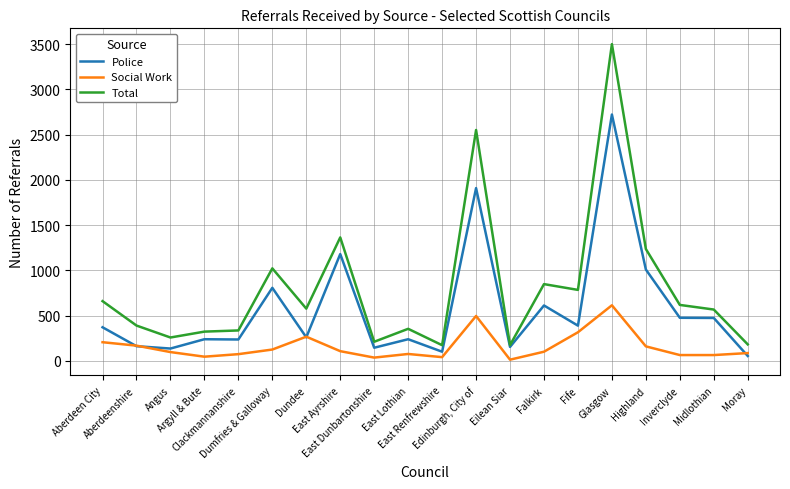

What is the average value of the Police series?

584